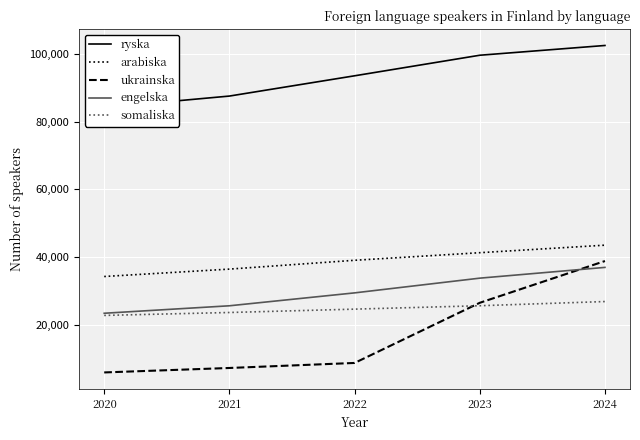

Between 2023 and 2022, which is larger?

2023